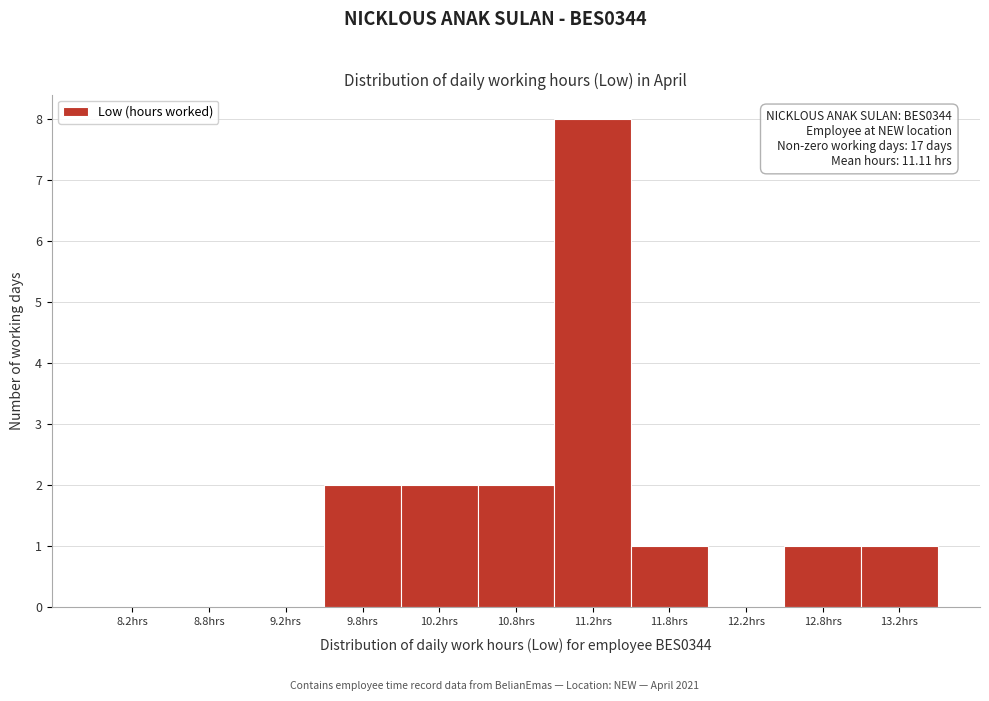

Over which range of the x-axis is the bar tallest?

11.0 to 11.5